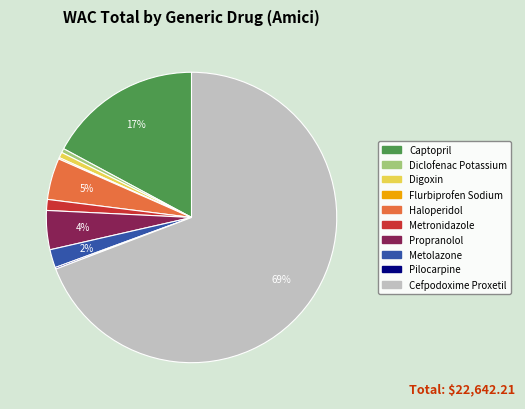

Between Haloperidol and Metolazone, which is larger?

Haloperidol